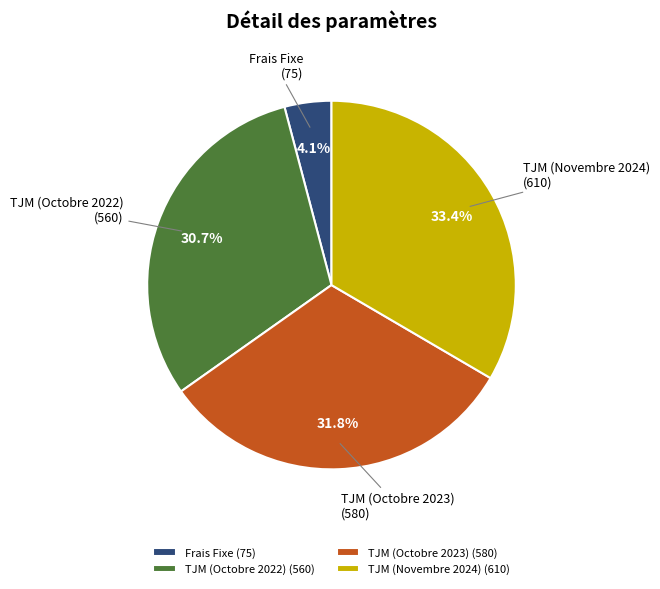

What is the largest slice in the pie chart?

TJM (Novembre 2024)